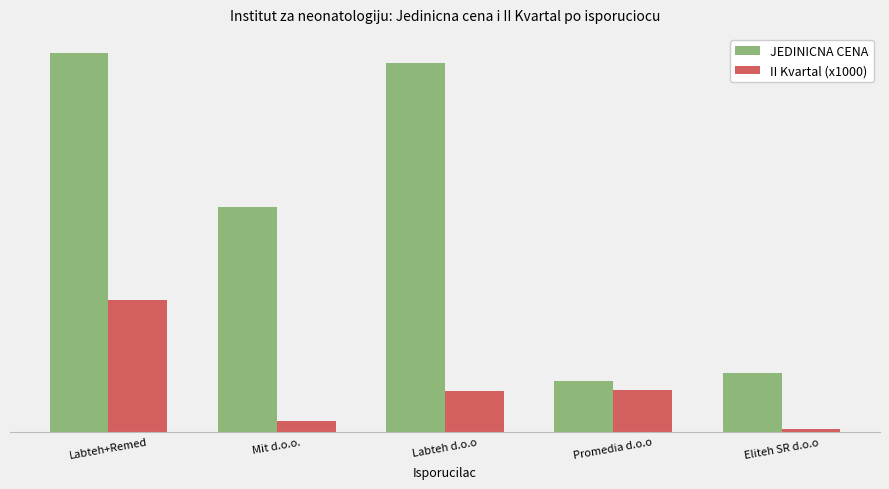

The JEDINICNA CENA series shows 28636 at Promedia d.o.o. True or false?

False